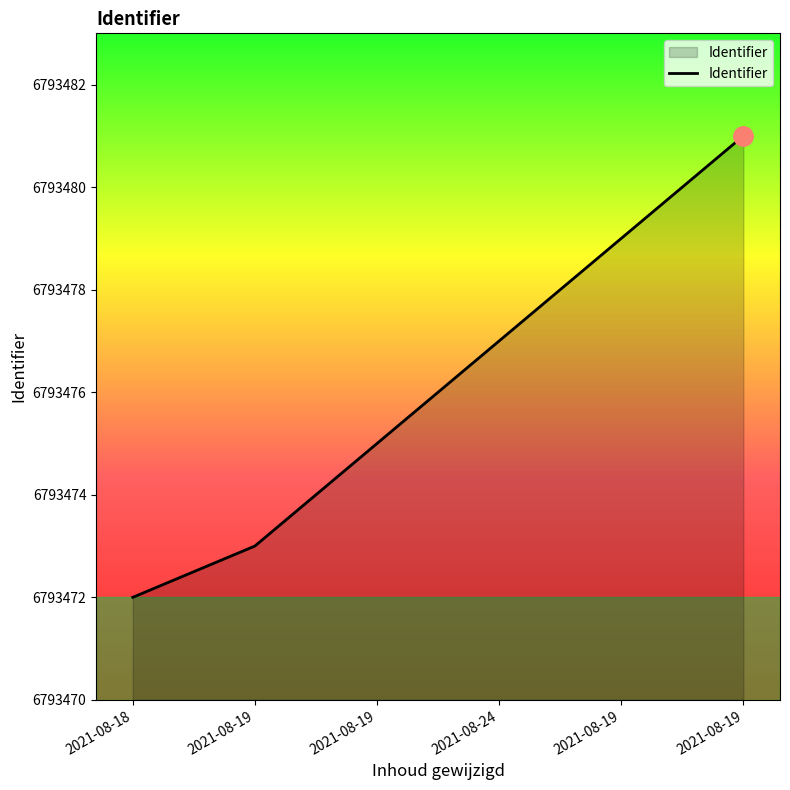

True or false: the data shows 6793473 at 2021-08-19.

True